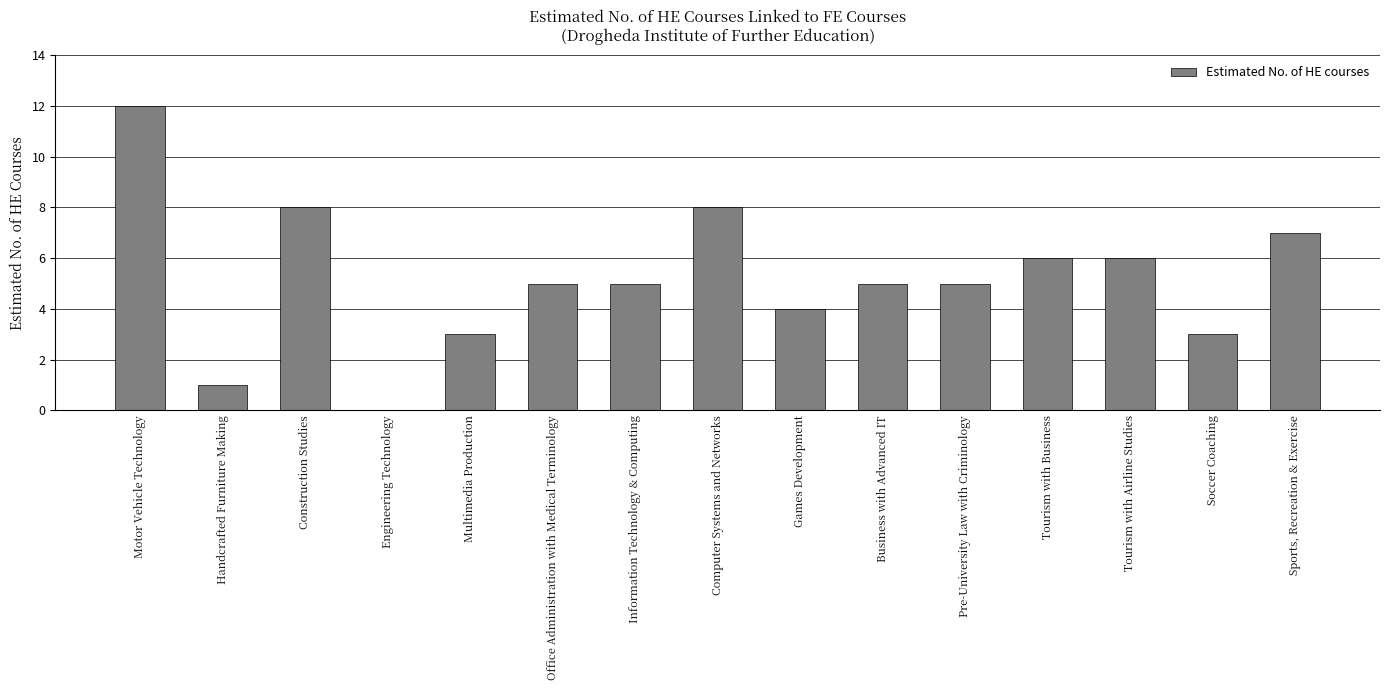

How many series are shown in this chart?

1